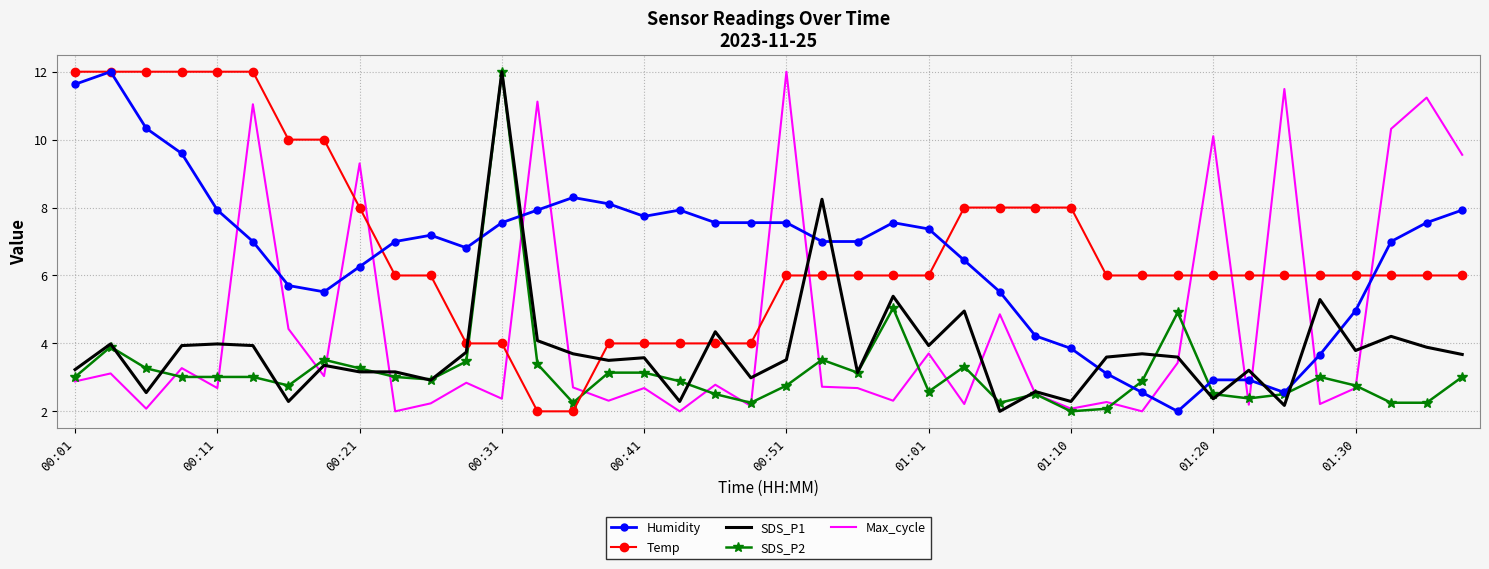

What is the smallest value displayed?

2.0